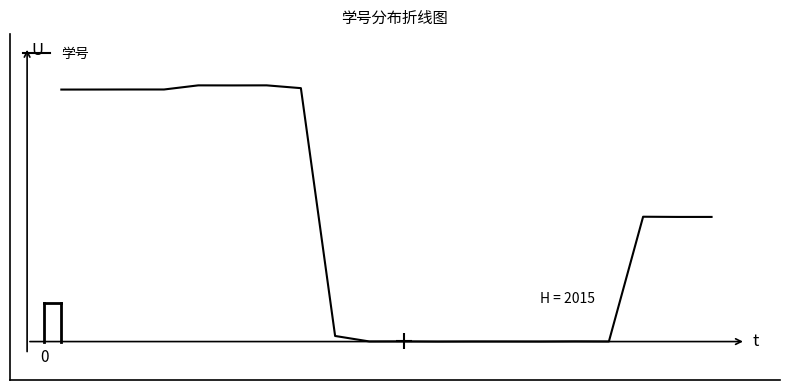

Where is the first local maximum?

2